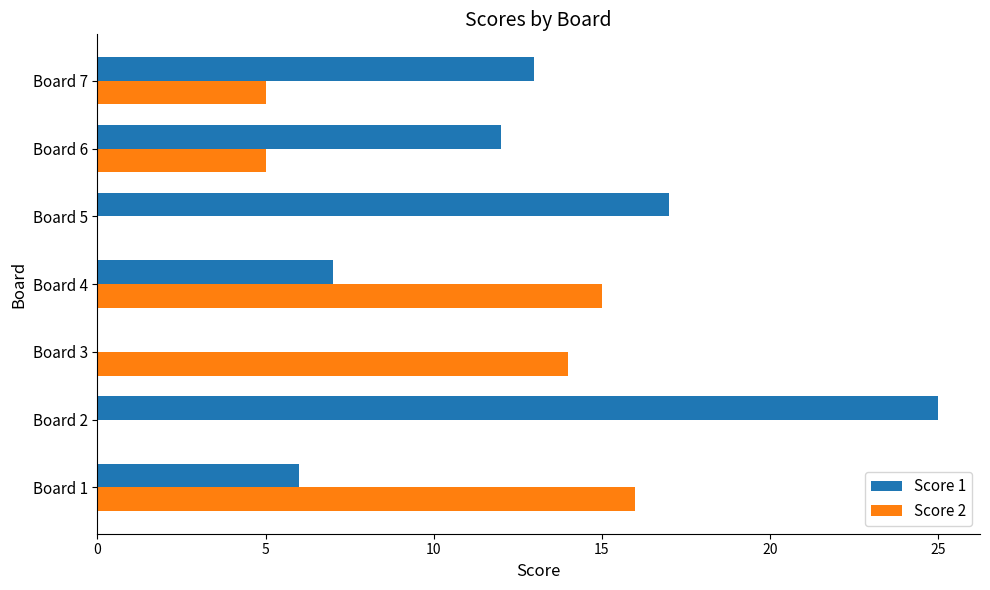

What is the sum of the Score 1 values at Board 4 and Board 3?

7